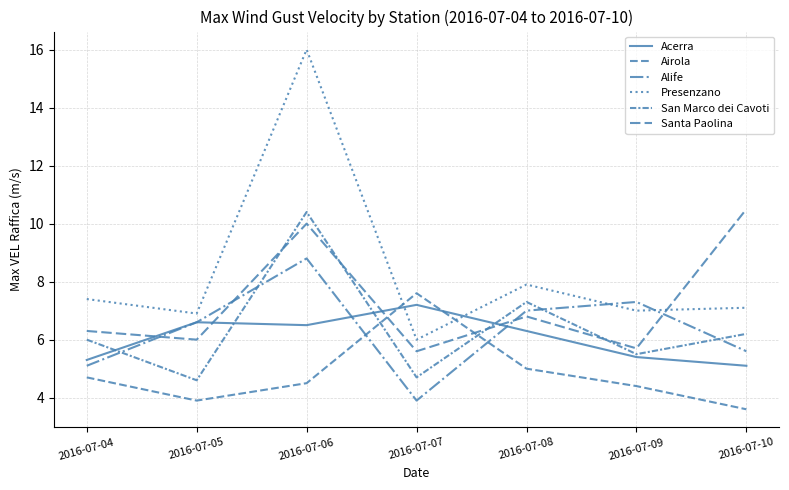

What is the difference between the maximum and minimum values in the Presenzano series?

10.0